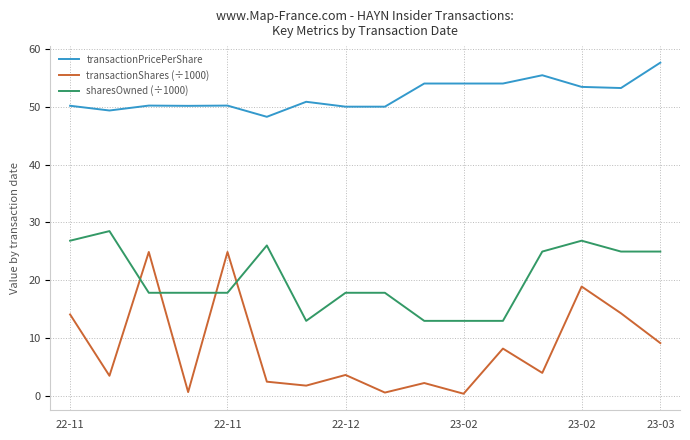

List the series in order of their overall mean, highest first.

transactionPricePerShare, sharesOwned (÷1000), transactionShares (÷1000)